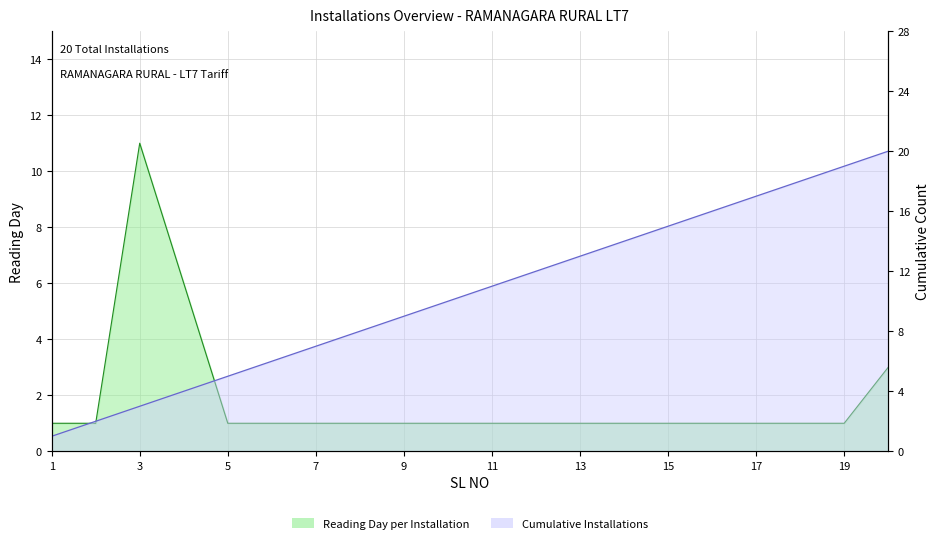

List the labels in order of value, smallest first.

1, 2, 3, 4, 5, 6, 7, 8, 9, 10, 11, 12, 13, 14, 15, 16, 17, 18, 19, 20